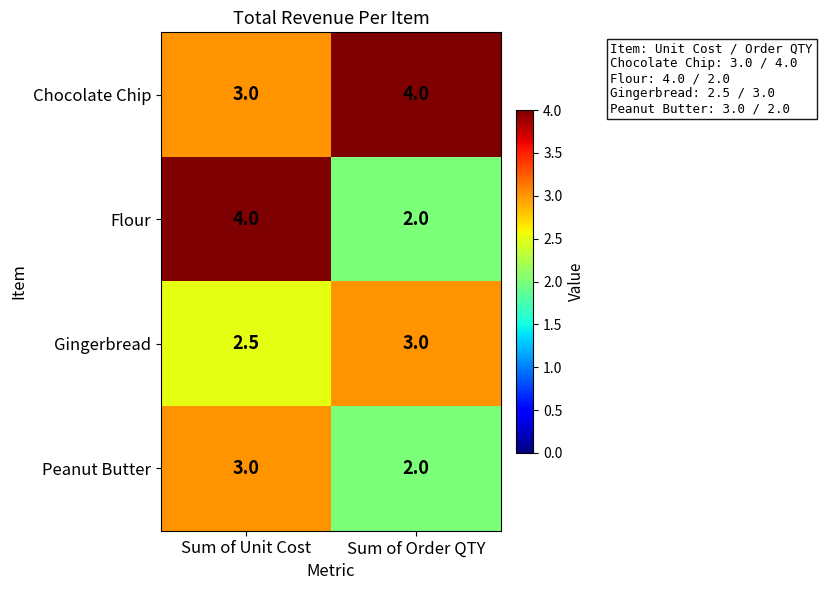

Rank the series by their average value, from lowest to highest.

Peanut Butter, Gingerbread, Flour, Chocolate Chip